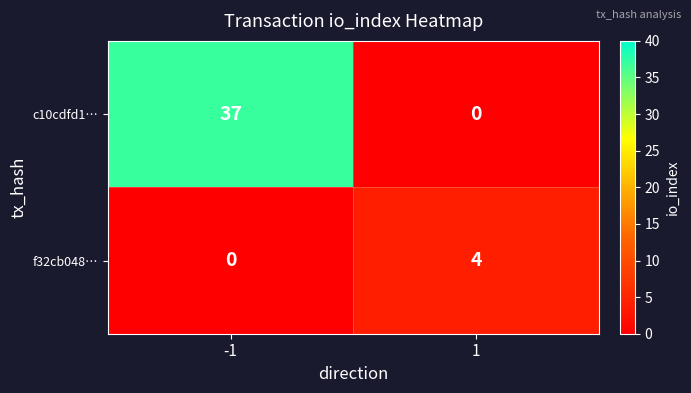

Reading left to right, extract all data points from this chart.

c10cdfd1…: -1=37	1=0
f32cb048…: -1=0	1=4